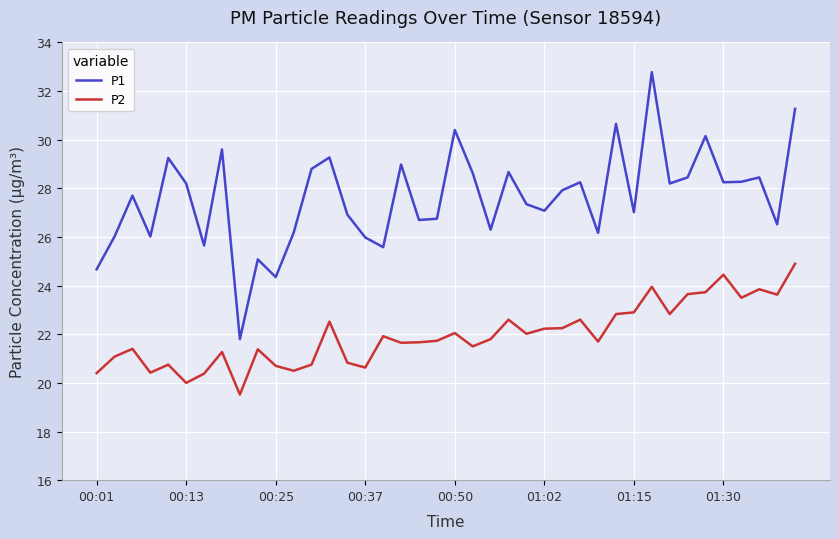

Rank the series by their average value, from highest to lowest.

P1, P2